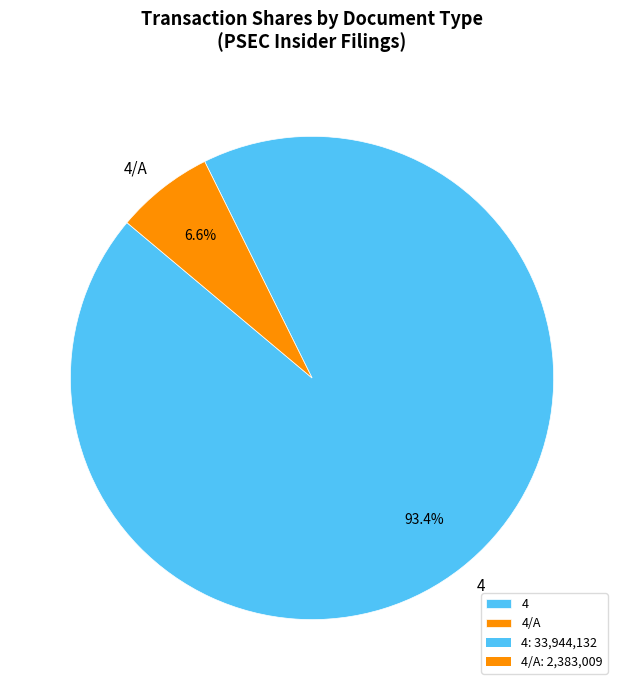

To the nearest percent, what is the difference between the largest and smallest slice percentages?

87%